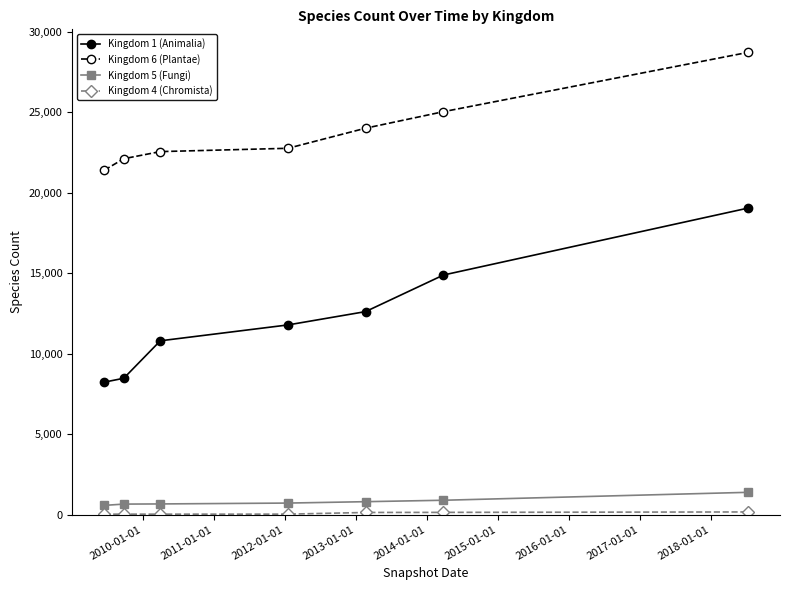

At how many categories does at least one series exceed 15793?

7